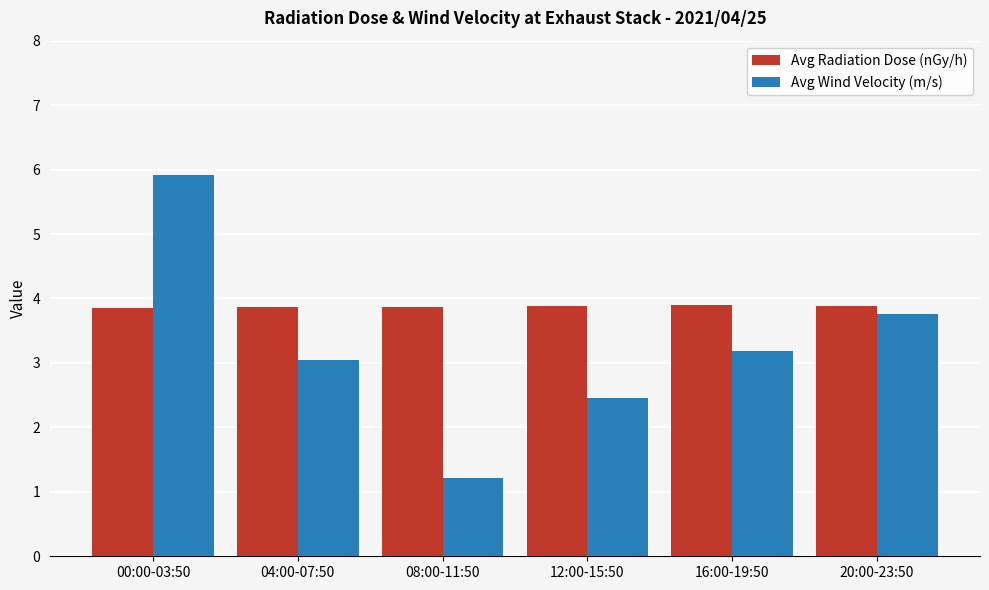

What is the label of the 3rd bar from the right?

12:00-15:50